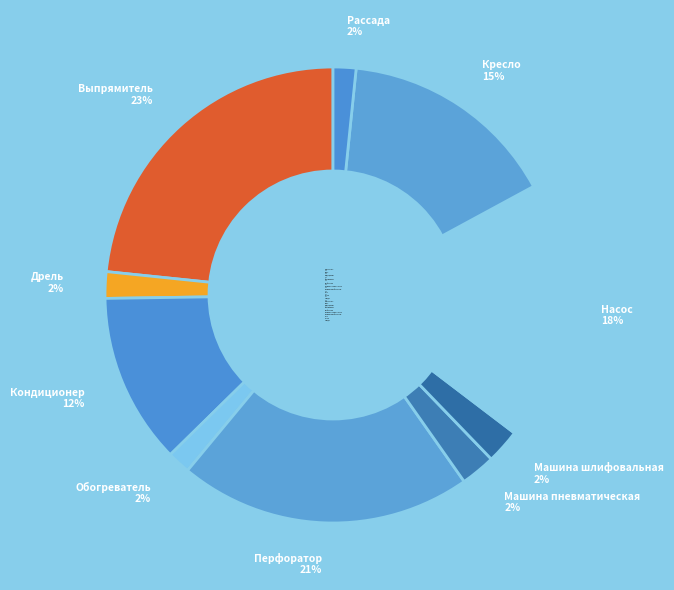

To the nearest percent, what is the average slice percentage?

10%